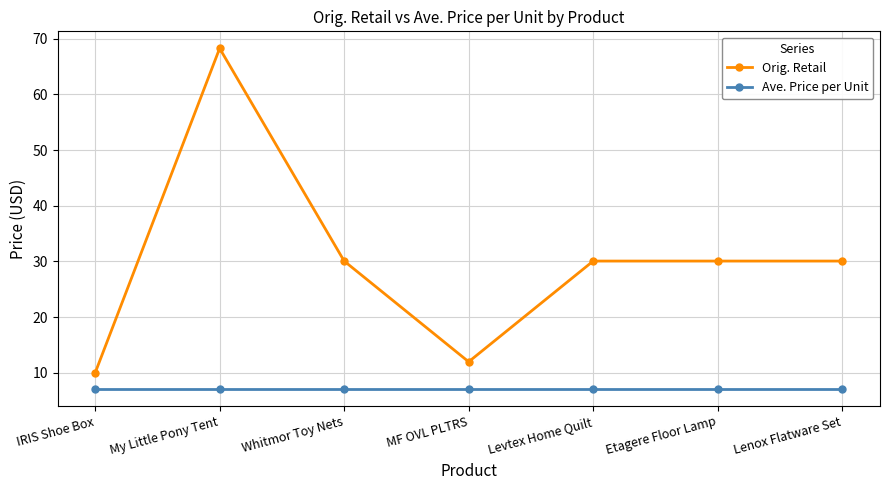

Reading left to right, what are all the values shown in this chart?

Orig. Retail: 10.0	68.3	30.1	12.0	30.1	30.1	30.1
Ave. Price per Unit: 7.1	7.1	7.1	7.1	7.1	7.1	7.1